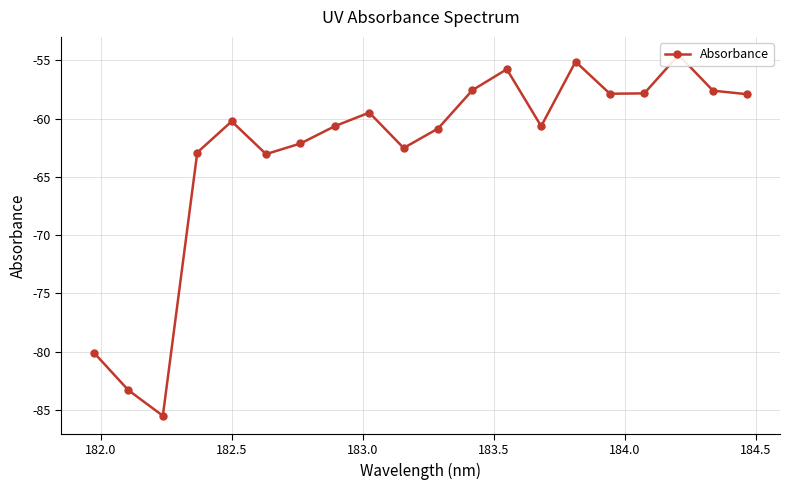

What is the average value?

-62.8